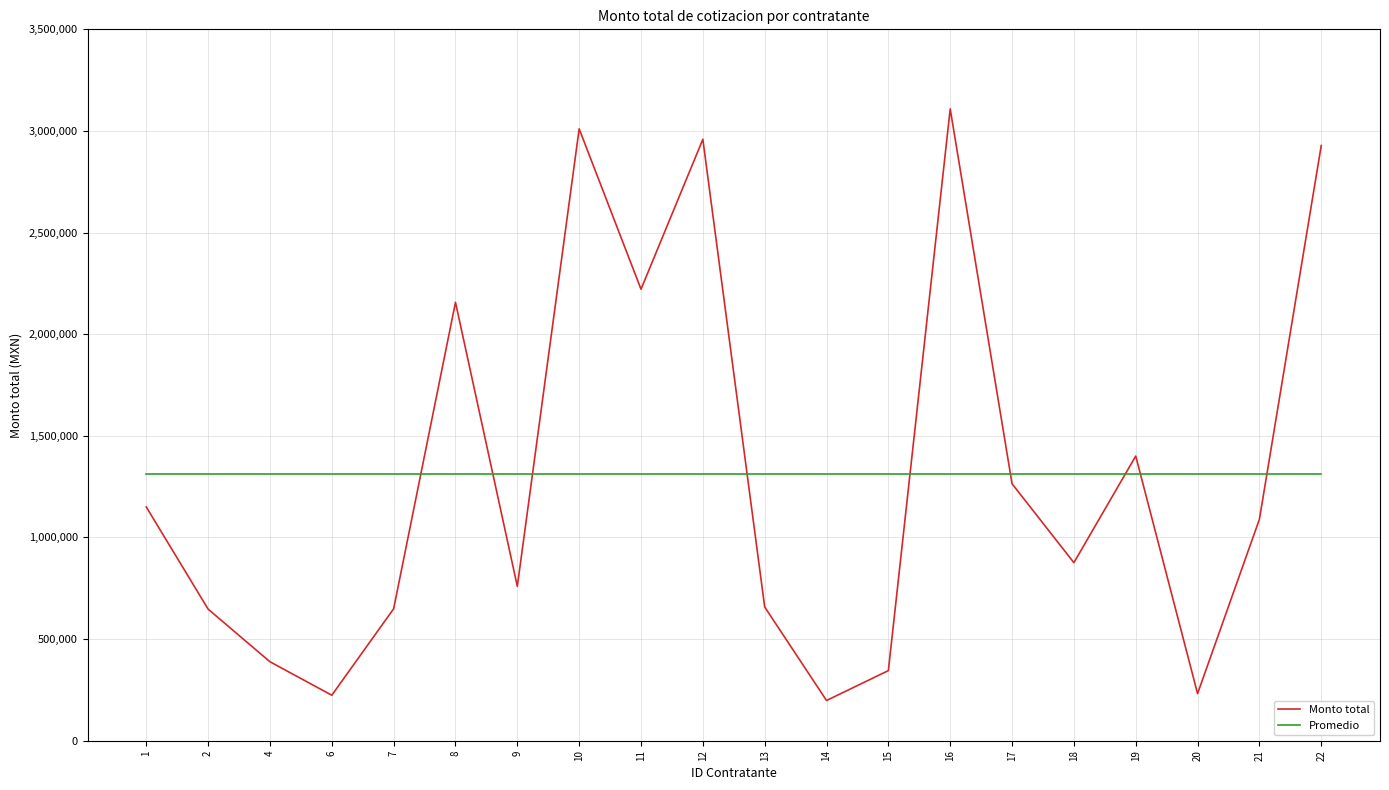

At which label is Monto total closest to 1653205?

19